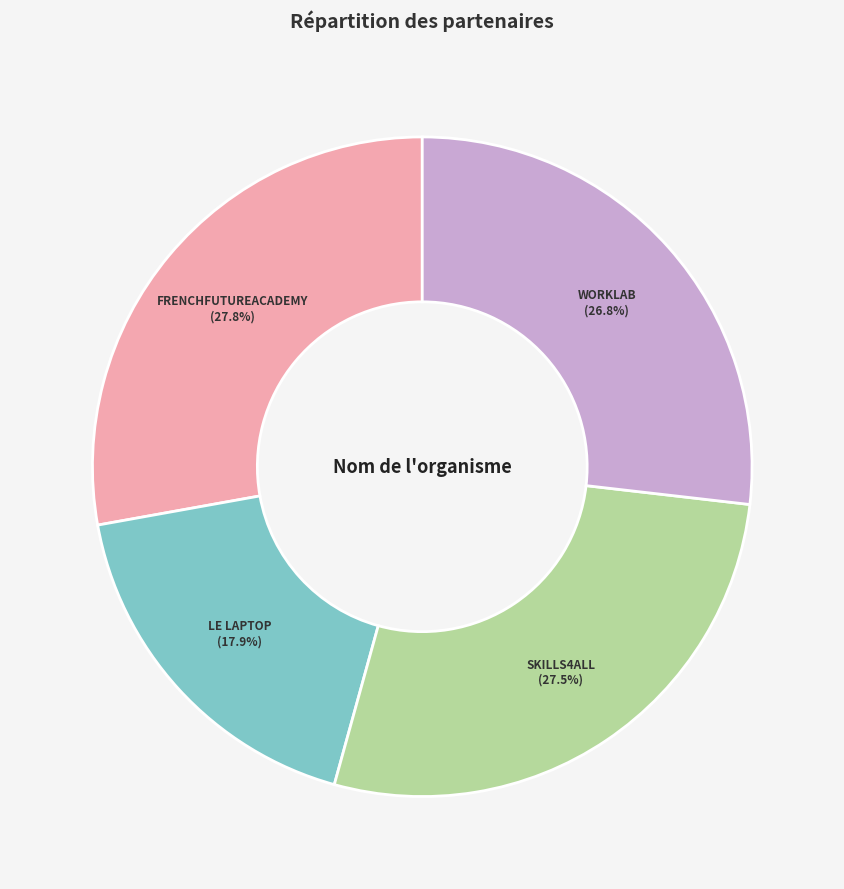

Does any single category account for the majority?

No